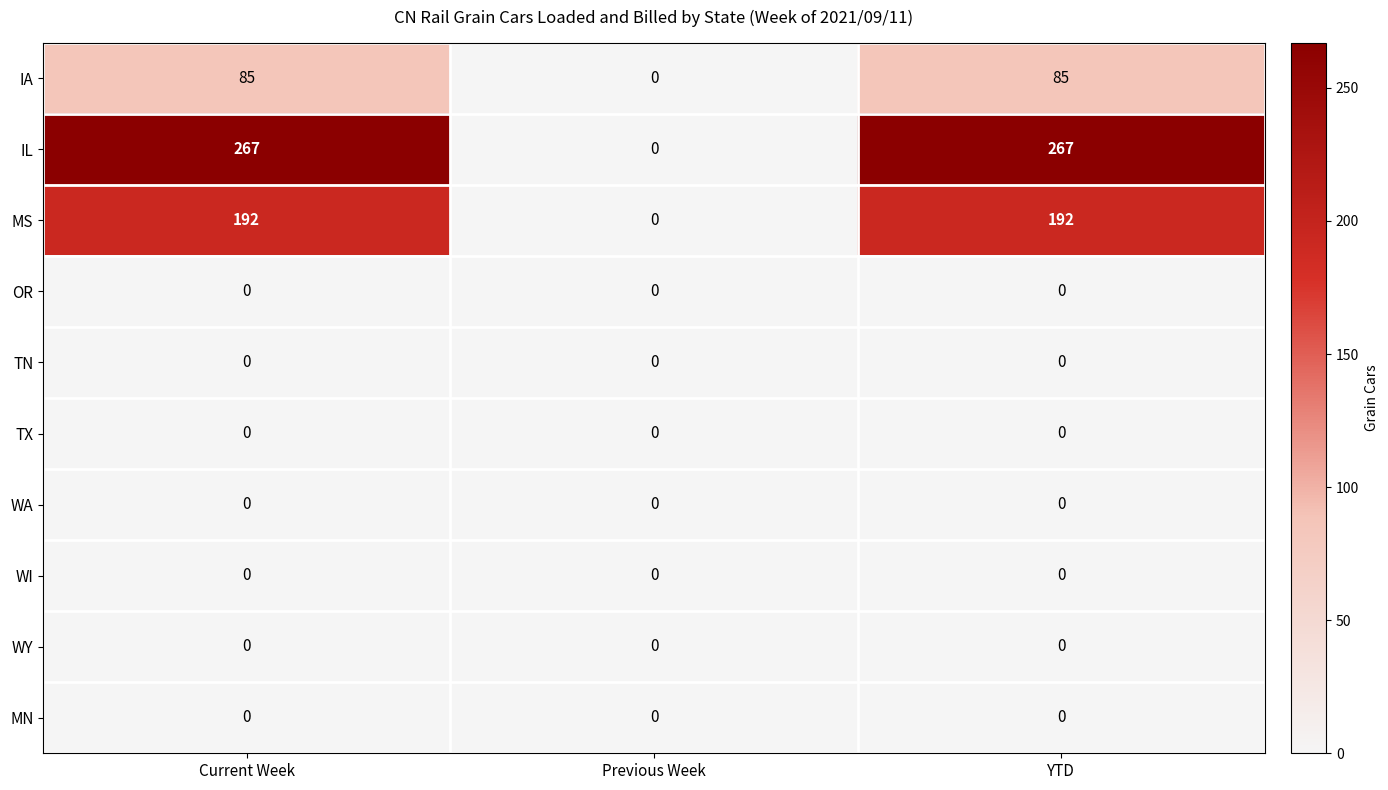

The value of IL at YTD is 267. True or false?

True